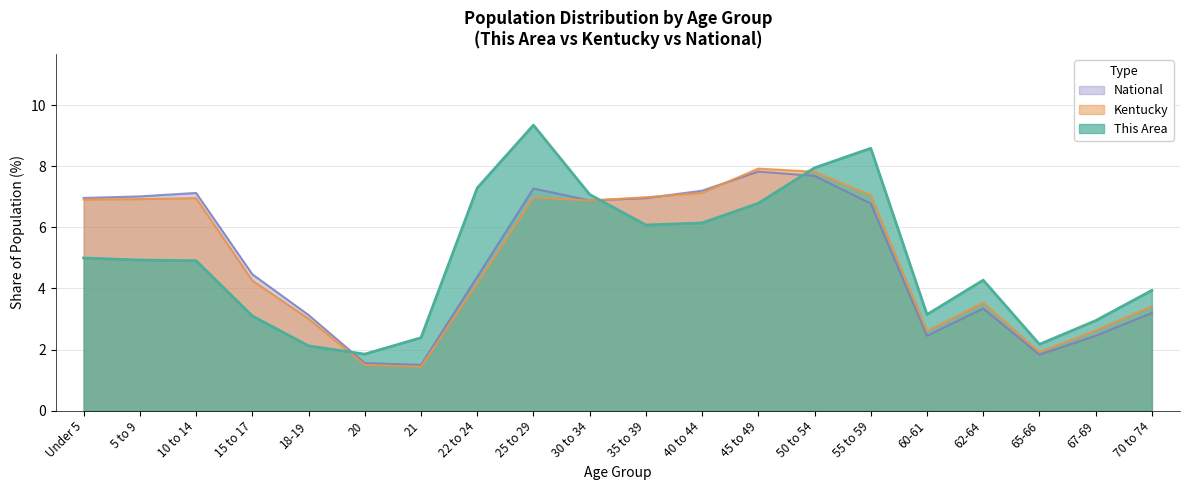

How many interior local peaks does the Kentucky series have?

4